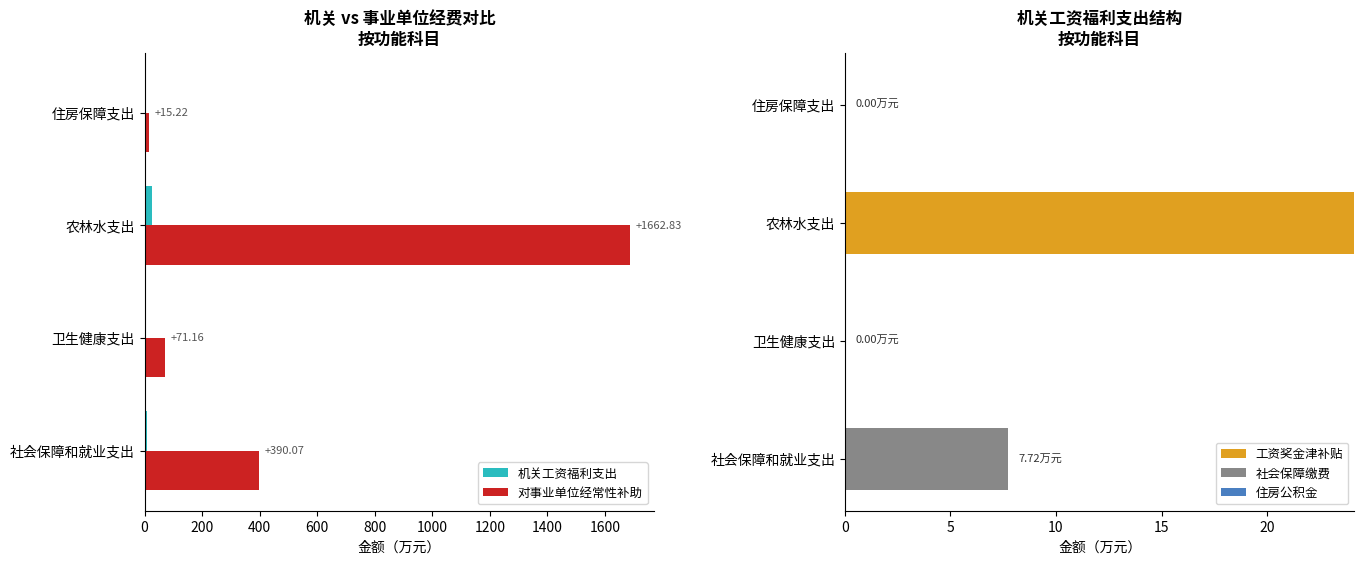

What is the sum of all 对事业单位经常性补助 values?

2171.1